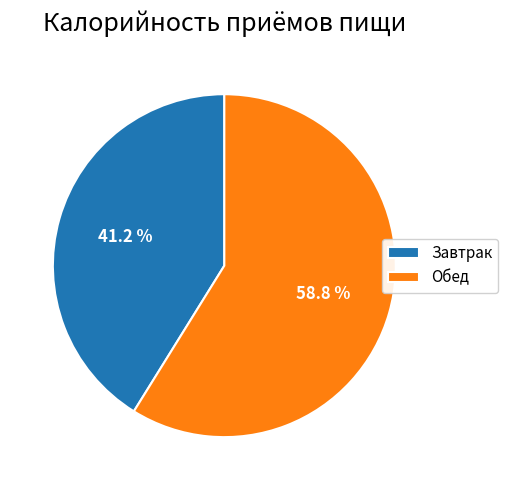

Which slice is the largest?

Обед